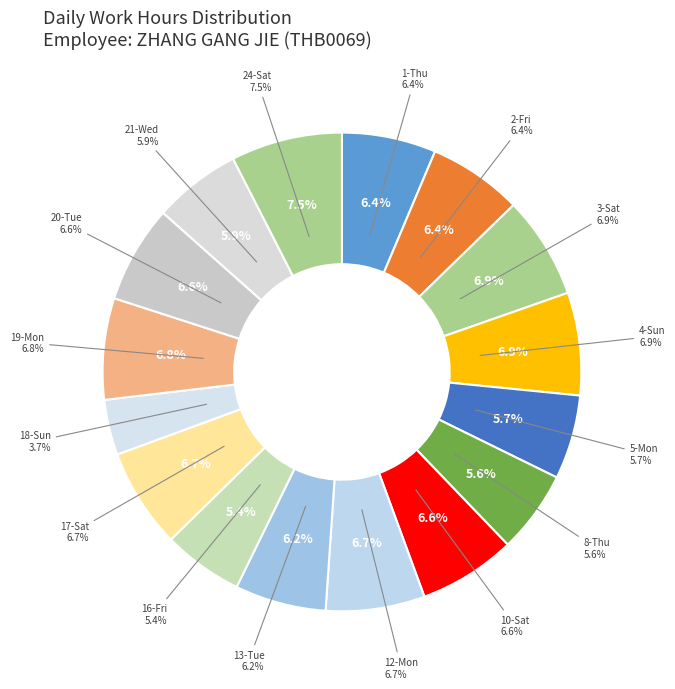

Is there any slice that represents more than half of the pie?

No